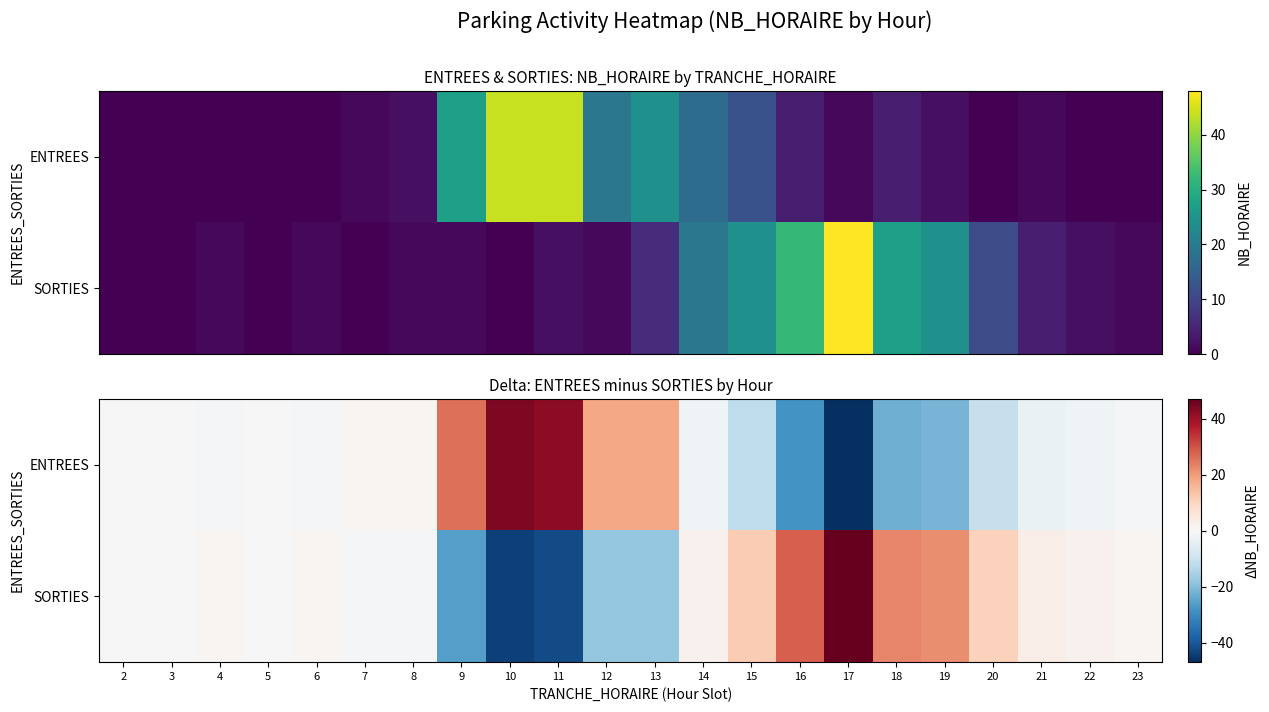

Is the value of ENTREES at 9 greater than the value of SORTIES at 22?

Yes